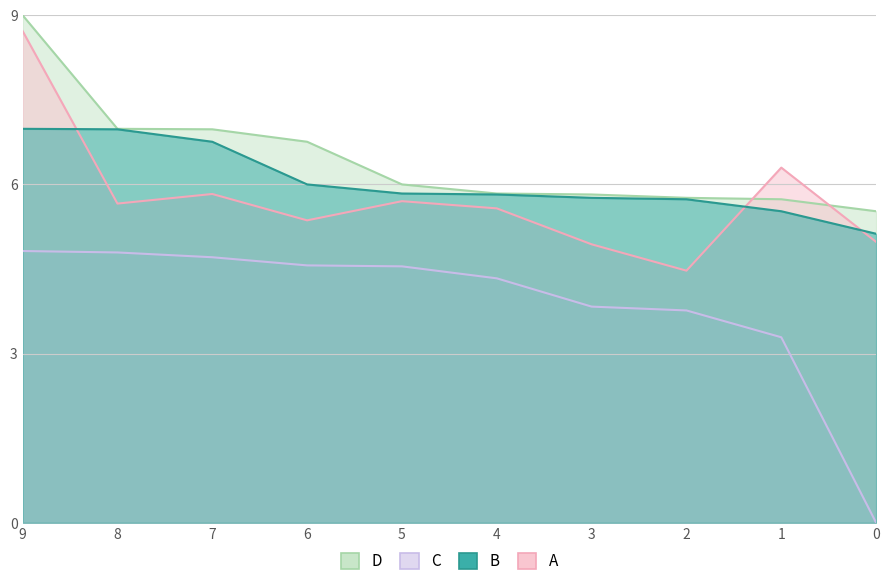

What is the value of the C point at the 1st from the left?

4.8